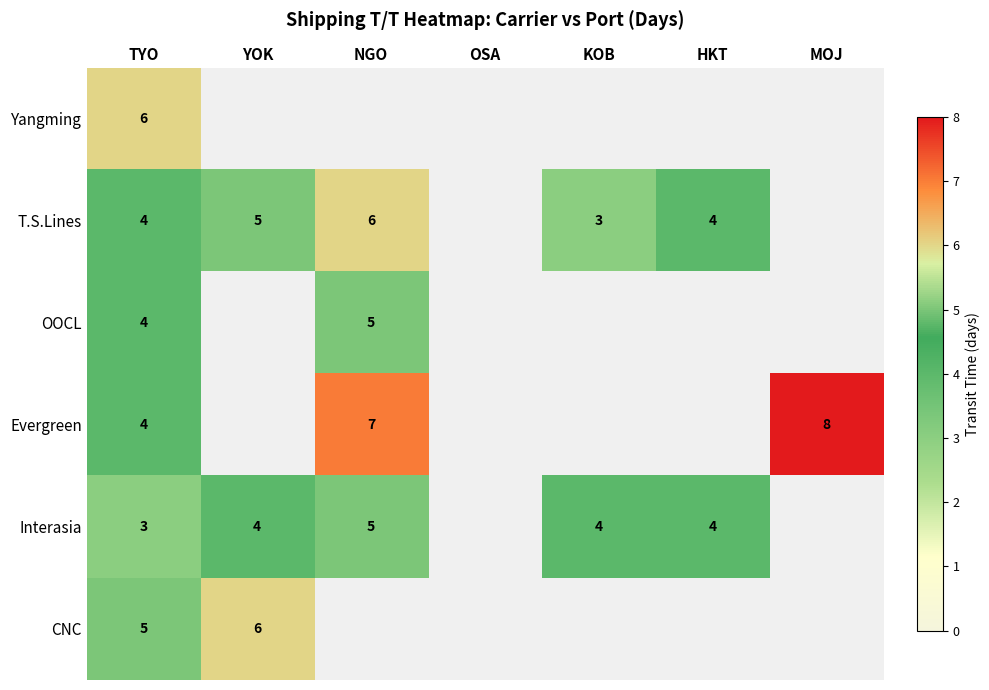

Is the value of Evergreen at TYO greater than the value of T.S.Lines at YOK?

No